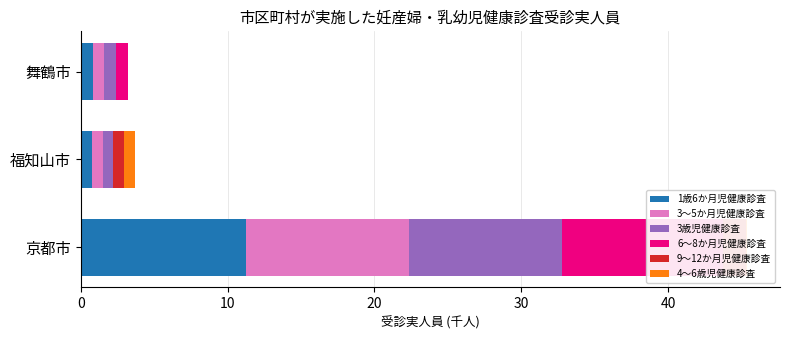

How many bars are there in each group?

6